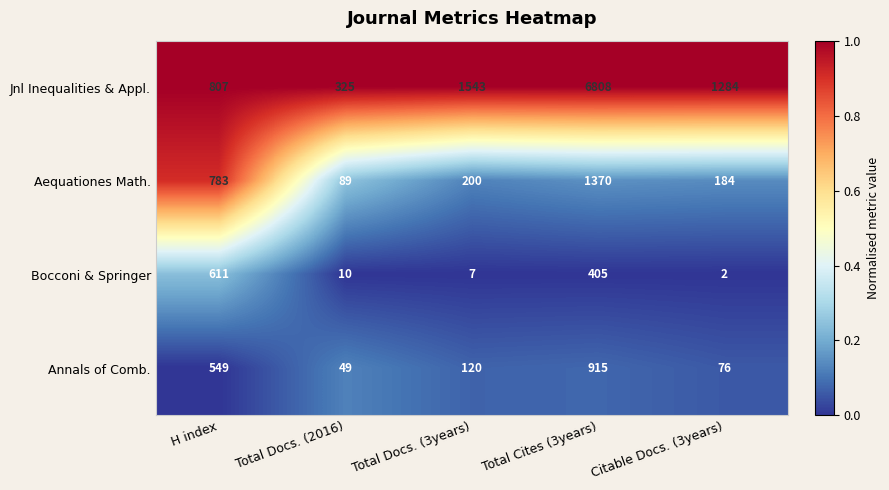

What value does the Aequationes Math. series have at Total Docs. (2016), to the nearest 100?

100